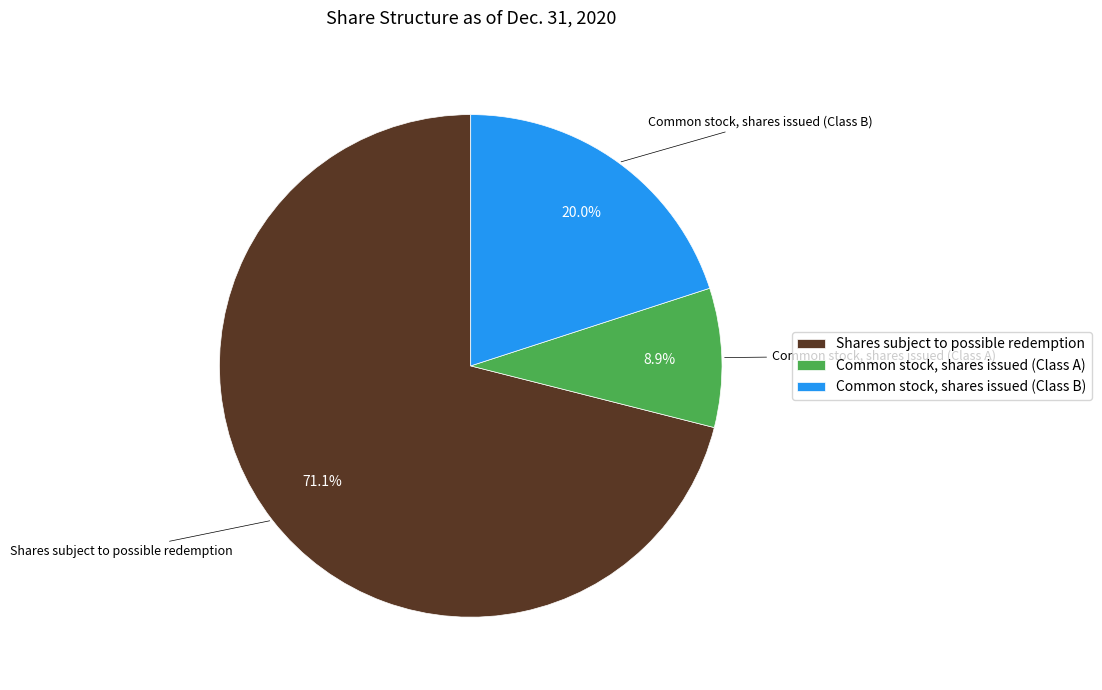

What percentage do Common stock, shares issued (Class B) and Common stock, shares issued (Class A) together represent?

28.9%